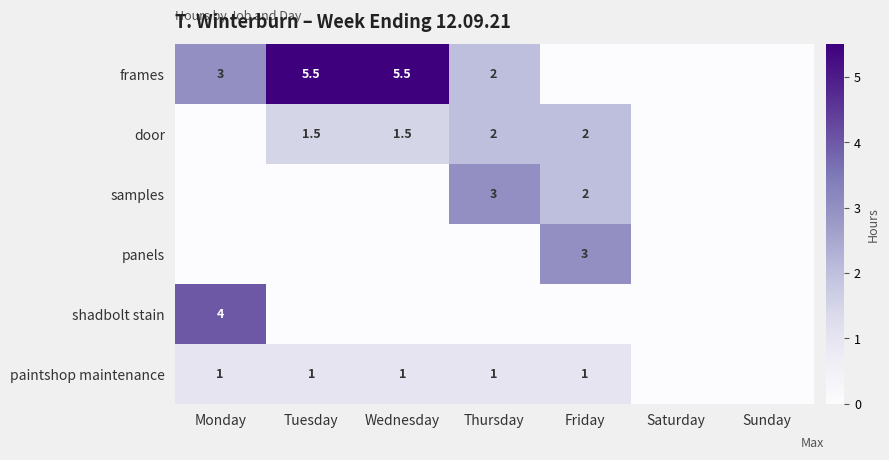

True or false: paintshop maintenance has a value of 0.4 at Monday.

False